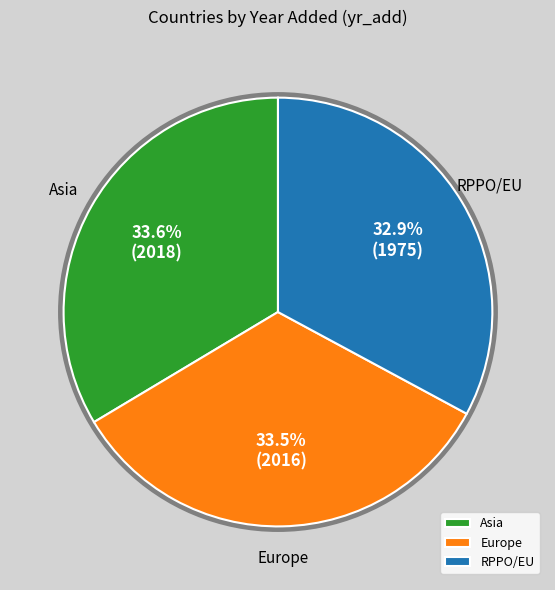

Does RPPO/EU represent more than half of the total?

No